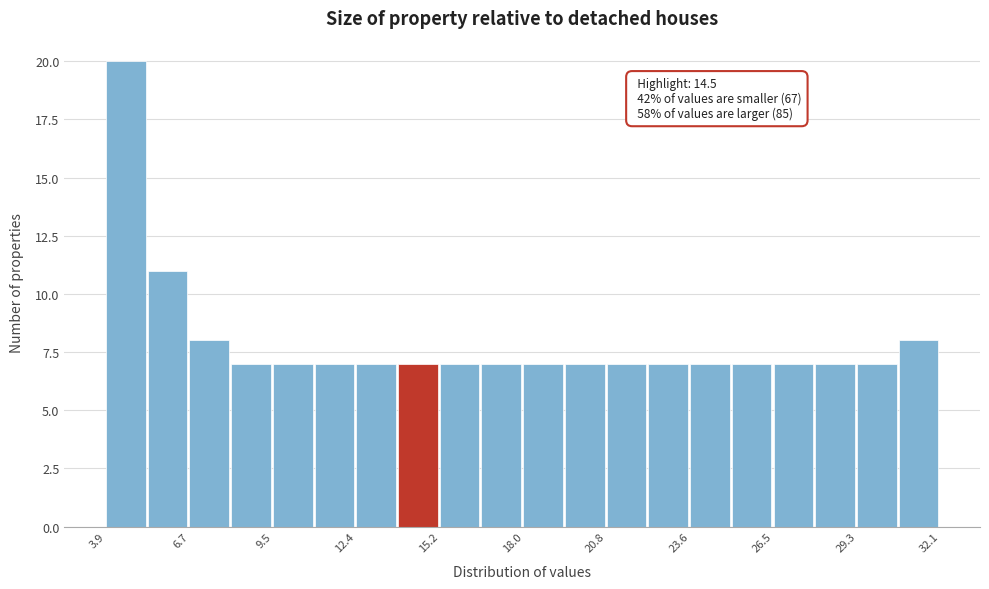

Read against the x-axis, roughly where is the centre of the tallest bar?

4.5